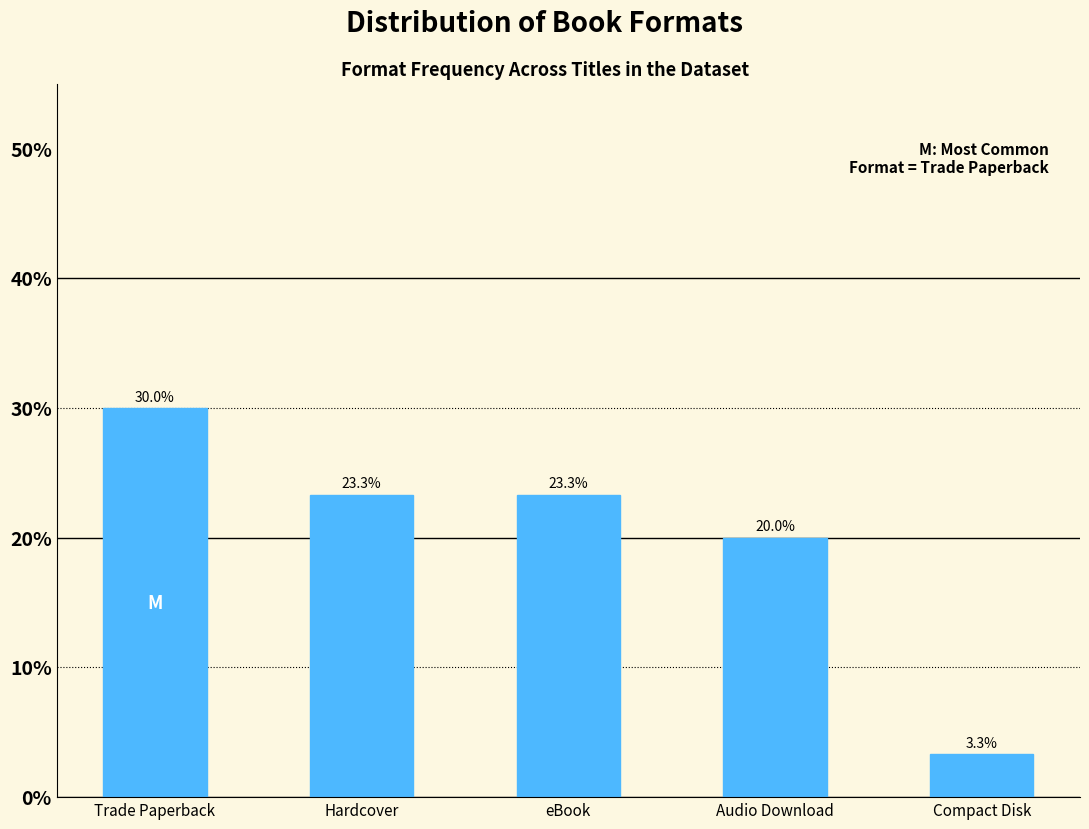

Reading left to right, what are all the values shown in this chart?

Trade Paperback=30.0	Hardcover=23.3	eBook=23.3	Audio Download=20.0	Compact Disk=3.3